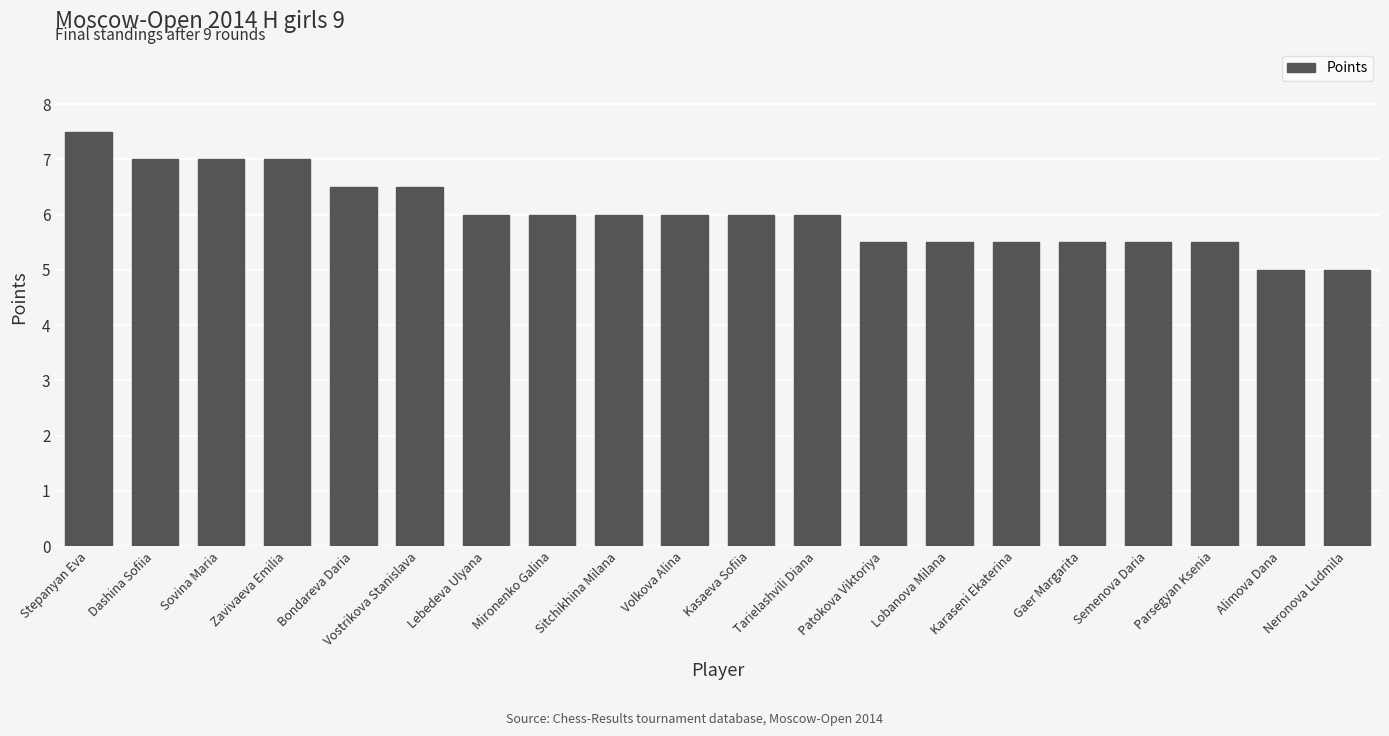

What is the sum of all values?

120.5